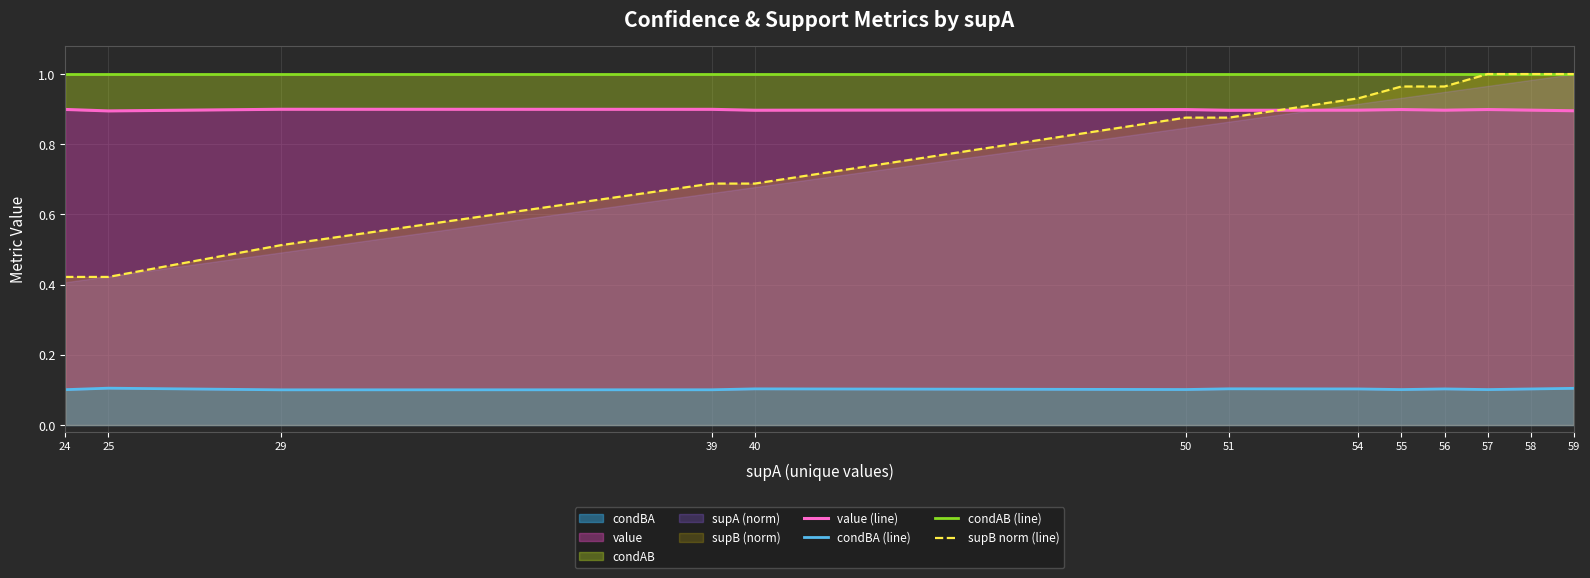

Between 56 and 58, which series saw the biggest shift?

supB norm (line)